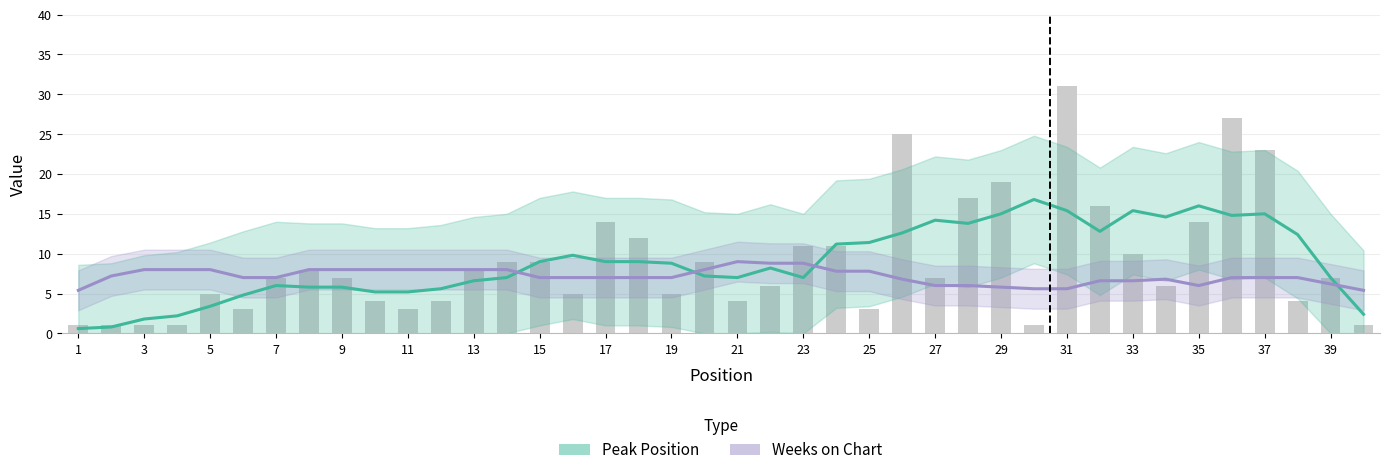

What is the sum of all Weeks on Chart values?

286.2